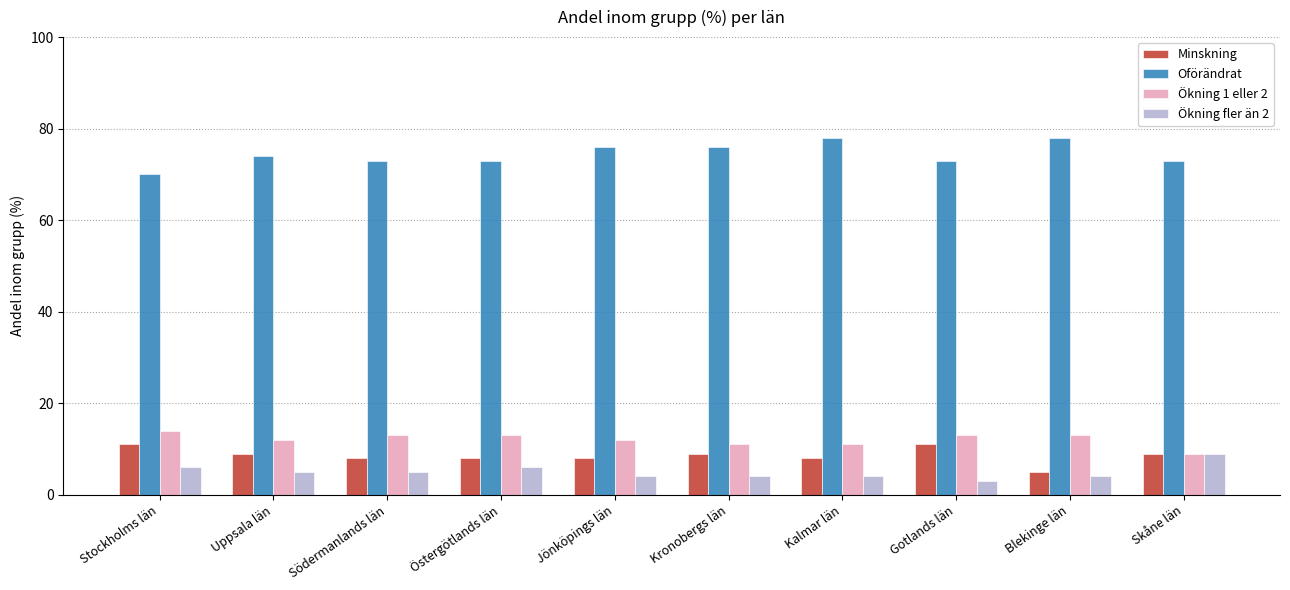

What is the maximum value for Ökning fler än 2?

9